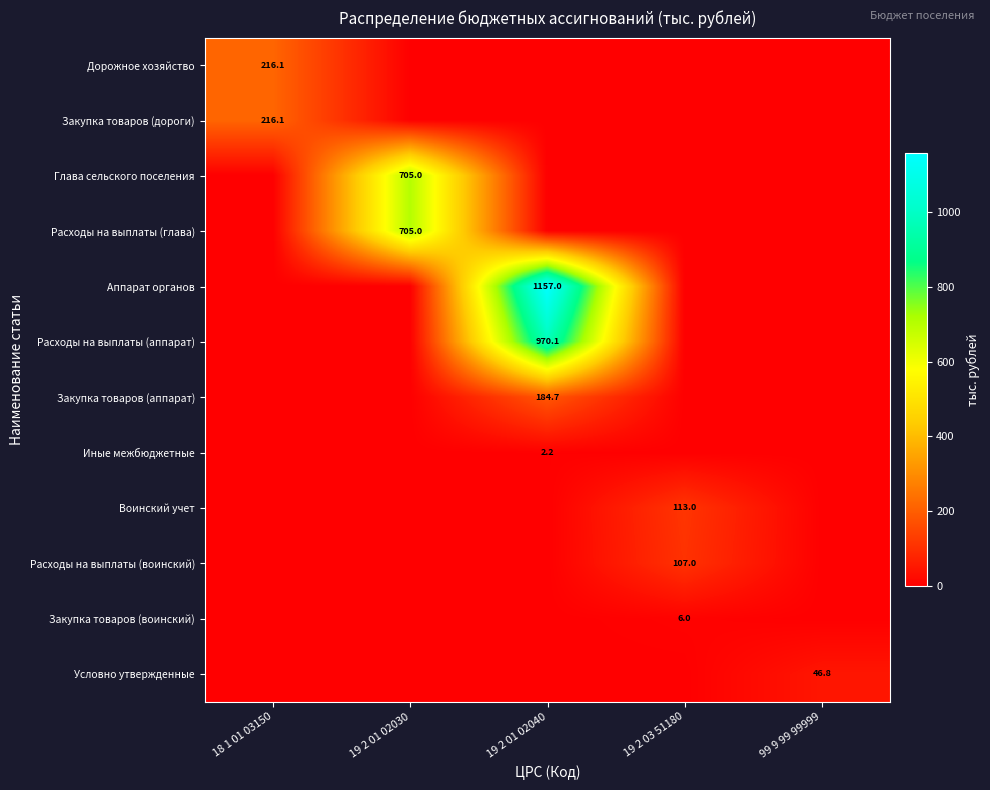

Is it true that Закупка товаров (аппарат) equals 184.7 at 19 2 01 02040?

True